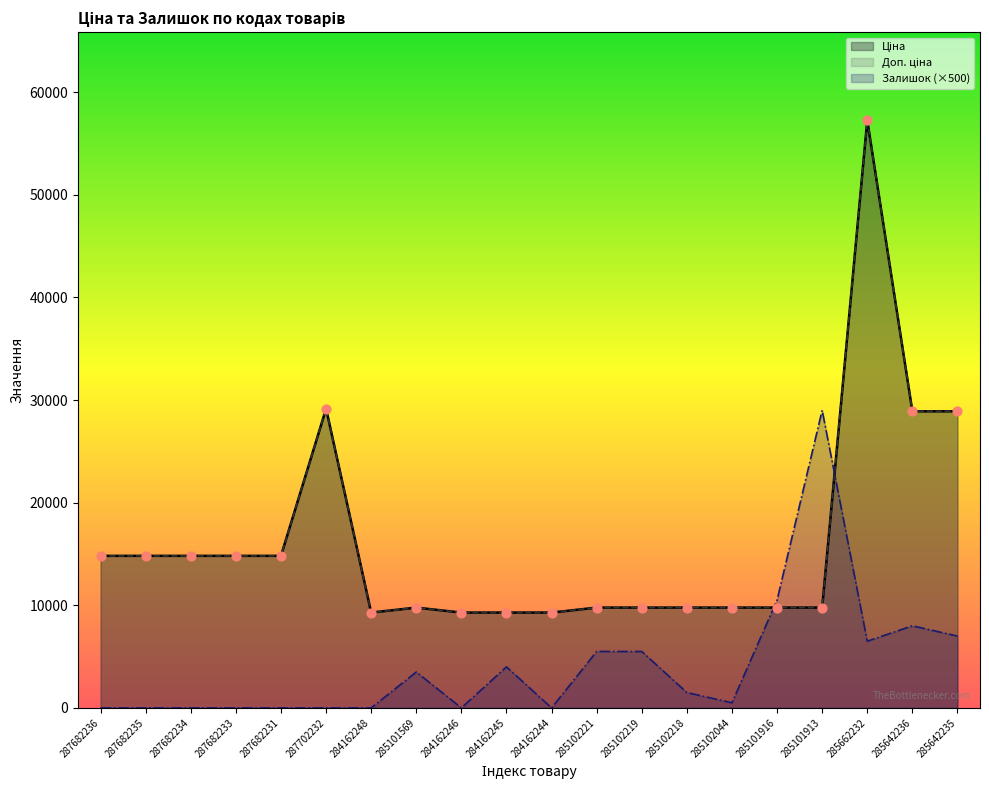

Which series has the largest Y range (max minus min)?

Ціна